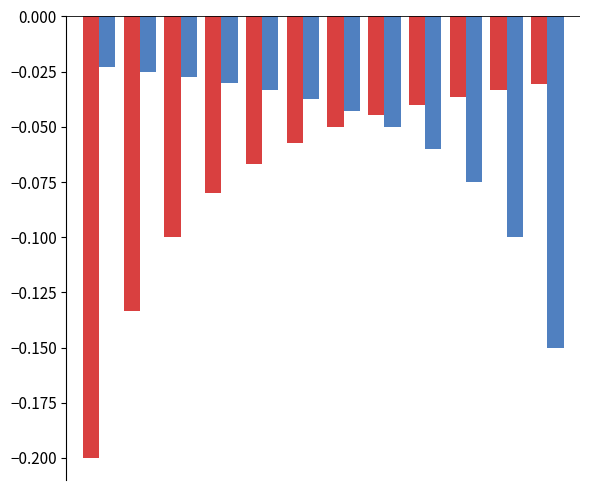

Reading left to right, extract all data points from this chart.

Score (normalized): -0.2	-0.1	-0.1	-0.1	-0.1	-0.1	-0.1	-0.0	-0.0	-0.0	-0.0	-0.0
Score (alt): -0.0	-0.0	-0.0	-0.0	-0.0	-0.0	-0.0	-0.0	-0.1	-0.1	-0.1	-0.1